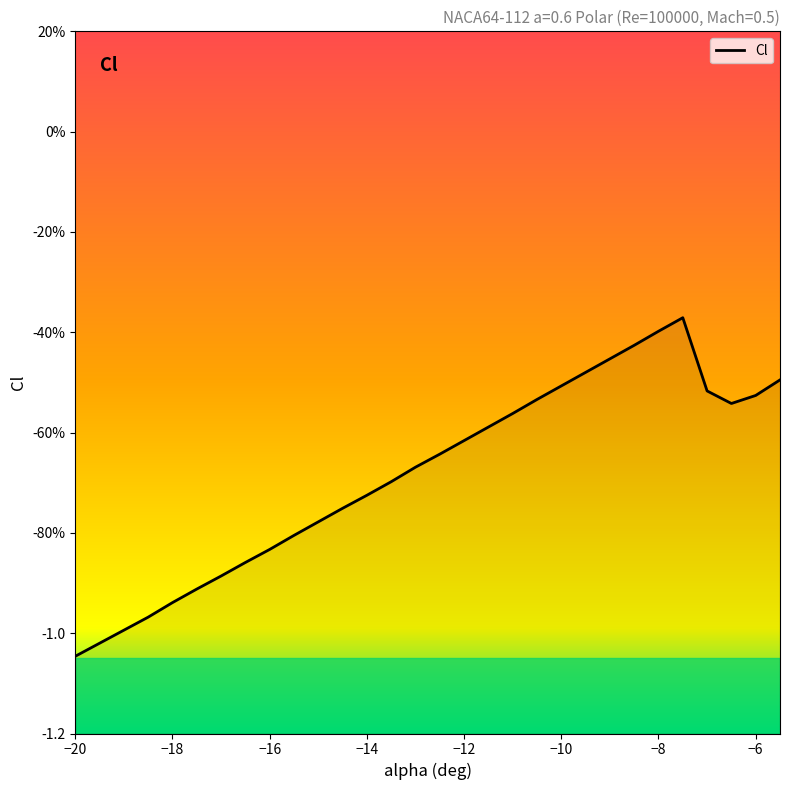

Count the number of categories in the chart.

30